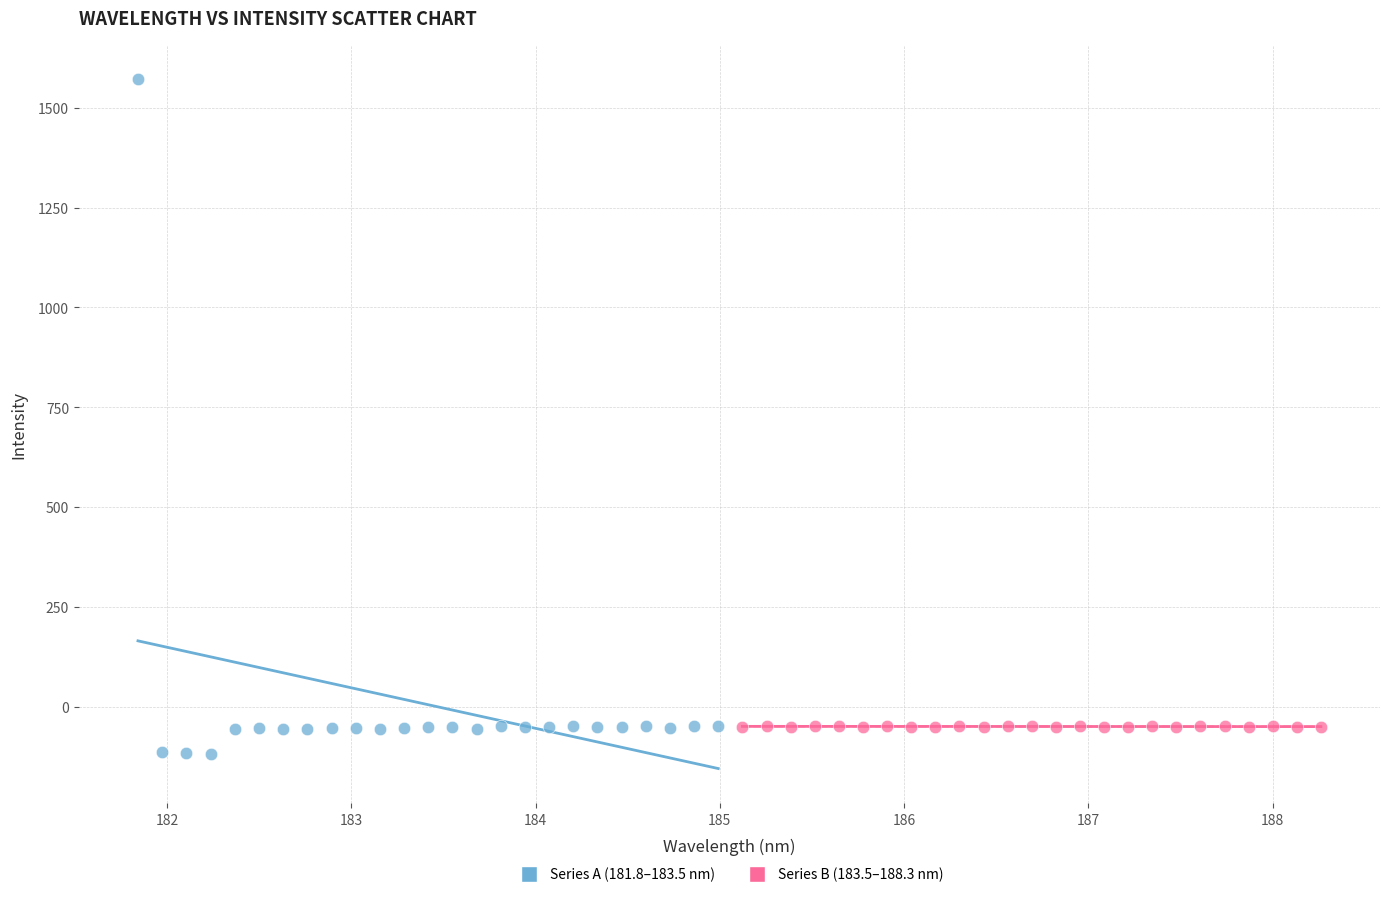

Which series contains the lowest Y value?

Series A (181.8–183.5 nm)